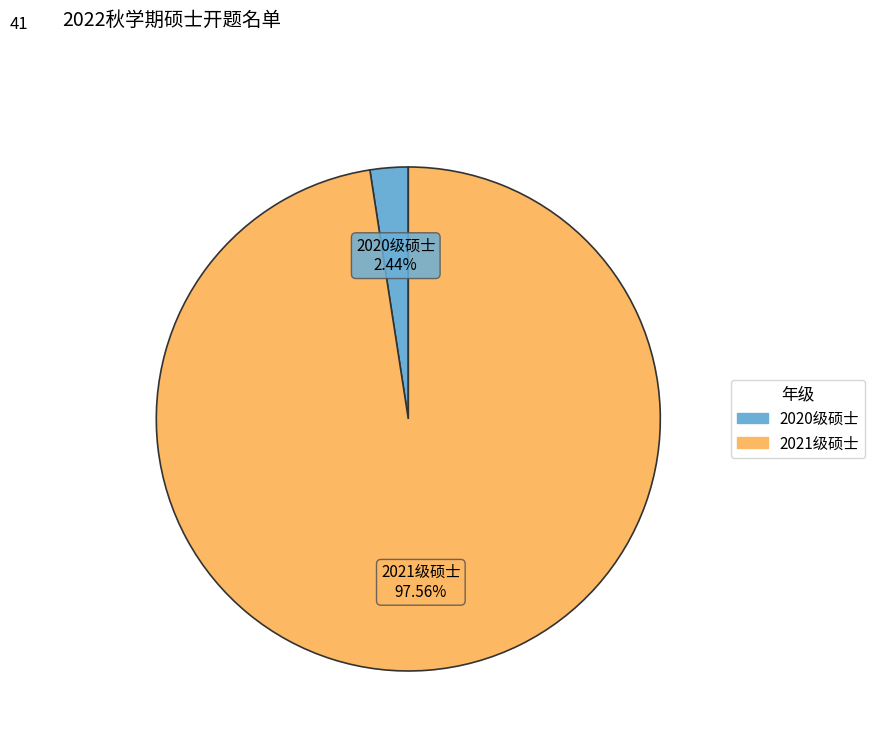

How much of the chart is everything except 2020级硕士?

97.6%